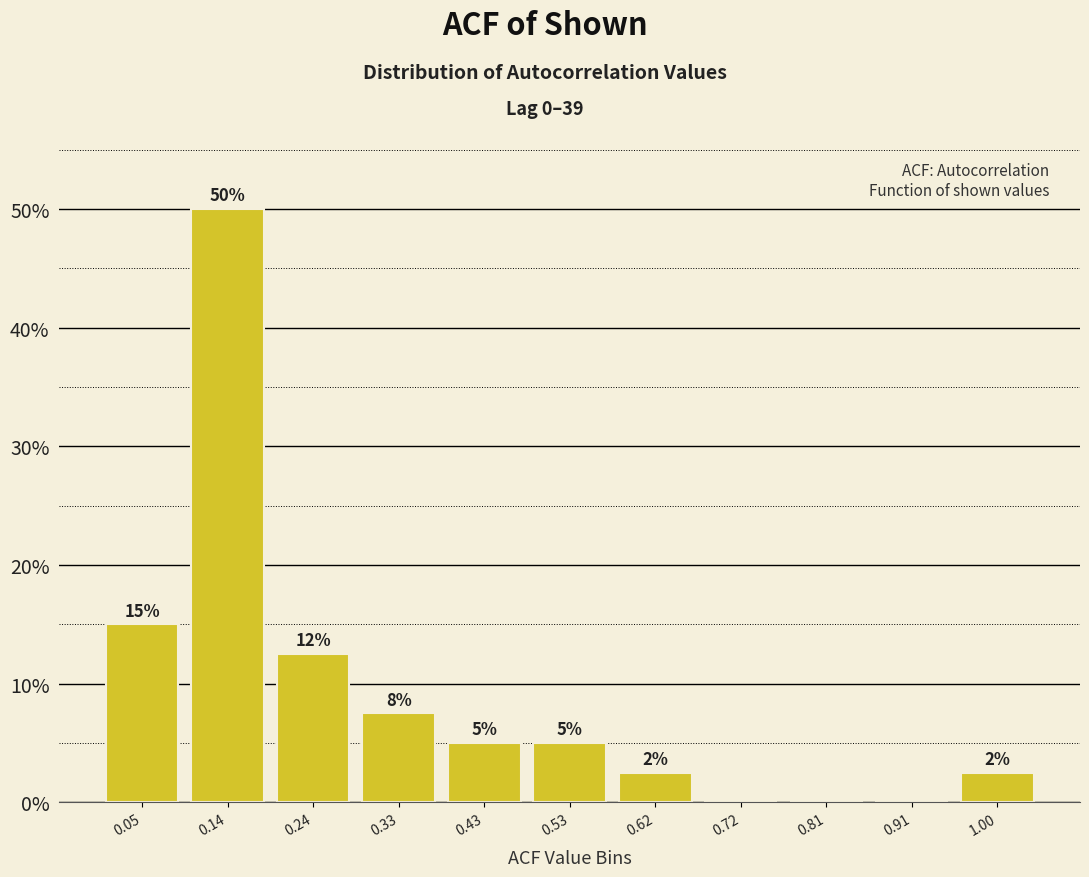

Which range on the x-axis has the tallest bar?

0.10 to 0.19